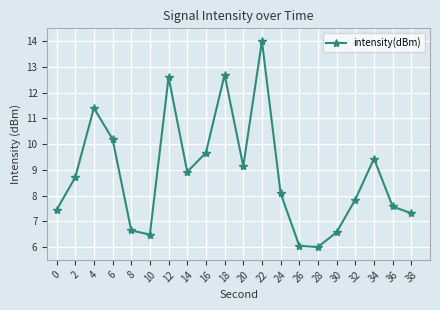

The value at 2 is 8.7. True or false?

True